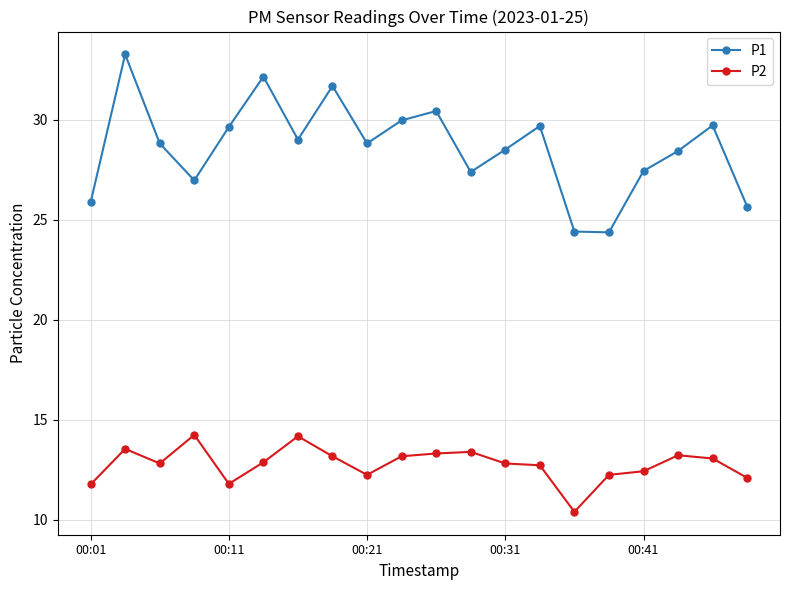

How many lines are shown in the chart?

2